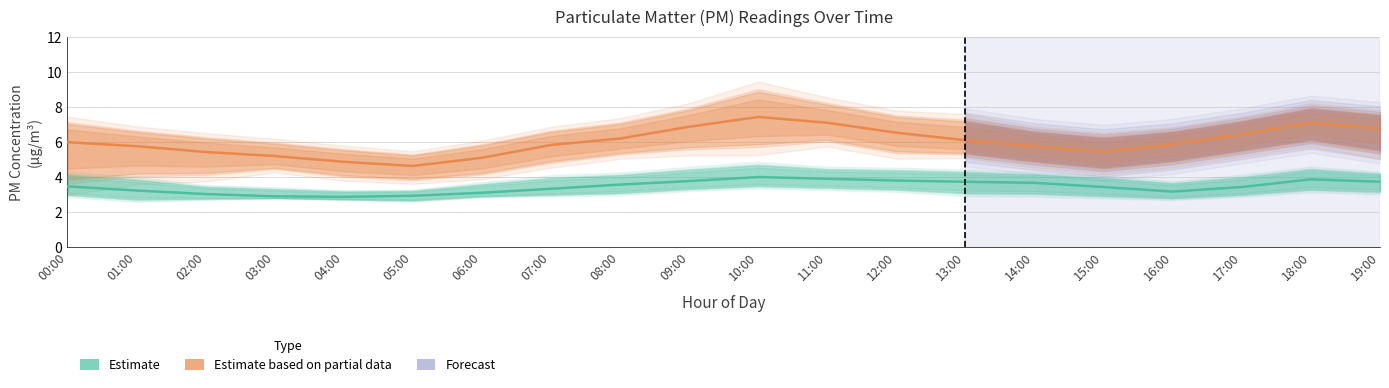

Which series changed the most between 06:00 and 18:00?

Estimate based on partial data